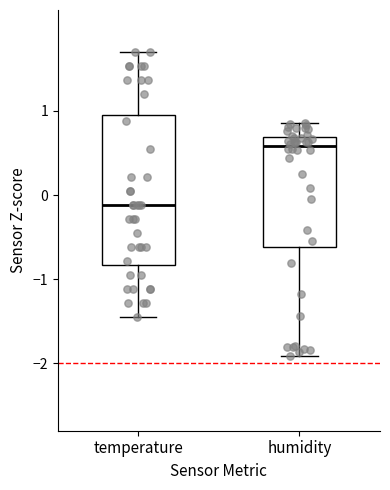

Reading left to right, transcribe this box plot: for each box, give where its median line is, the range the box spans, and where its two whiskers end, as read against the y-axis. The values are not printed on the chart, so give them approximately, as read against the axis.

temperature: median -0.1, box -0.8 to 1.0, whiskers -1.4 to 1.7
humidity: median 0.6, box -0.6 to 0.7, whiskers -1.9 to 0.9